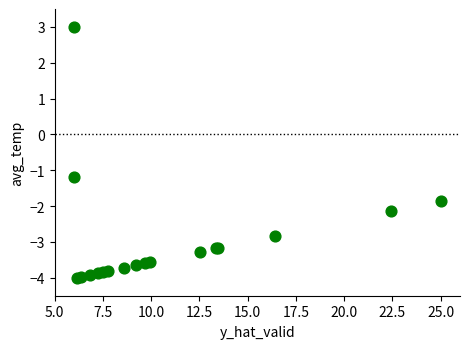

What Y value in the scatter plot is closest to 0?

-1.2